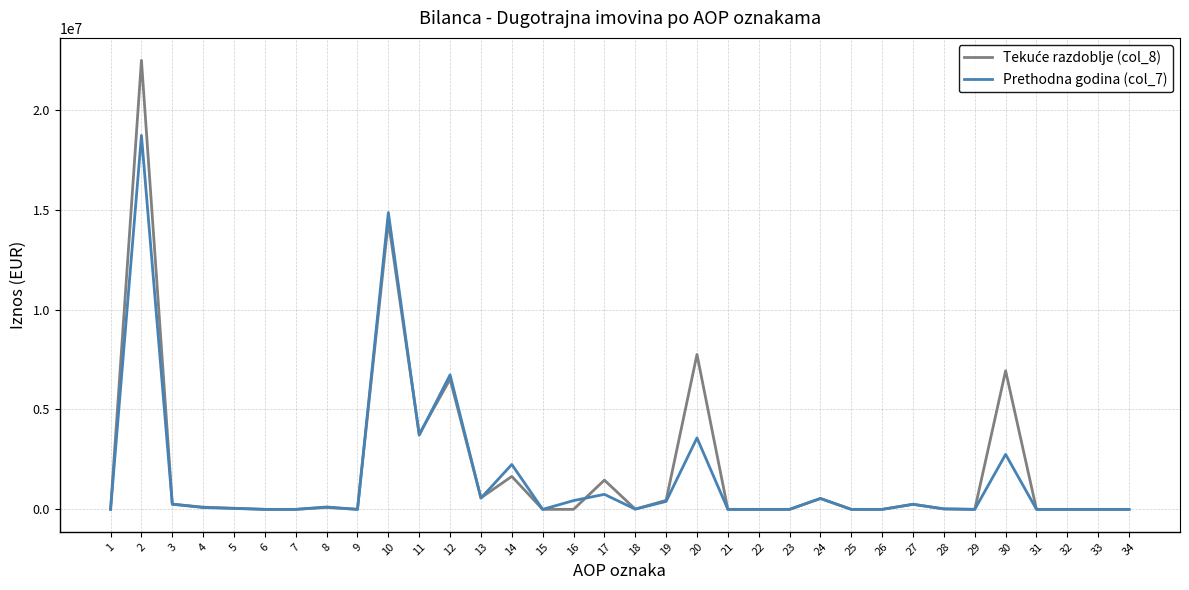

Read the Prethodna godina (col_7) value at 19, to the nearest 50.

396900